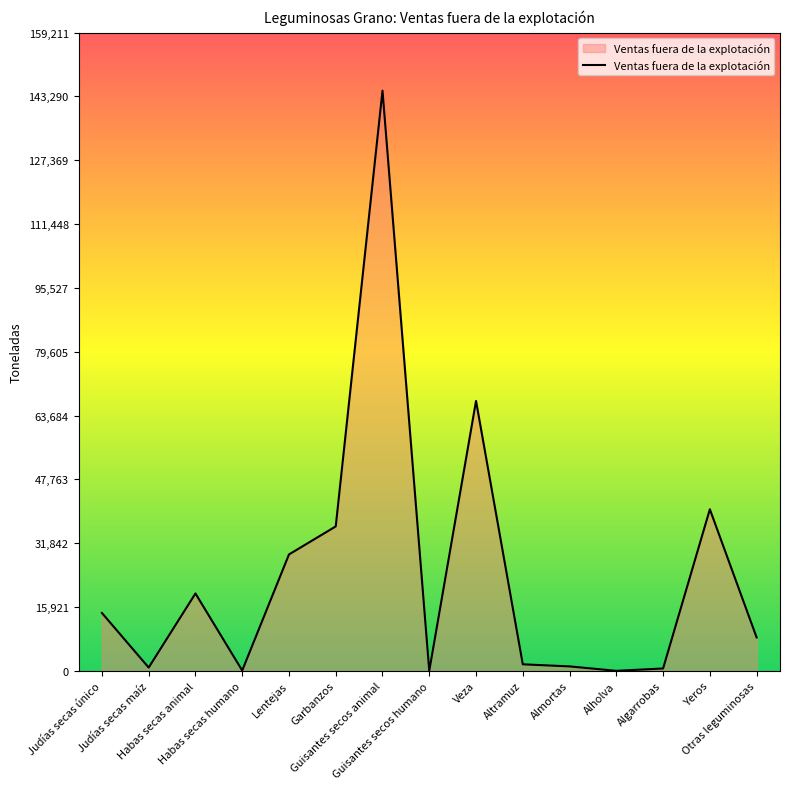

What is the maximum value shown in the chart?

144738